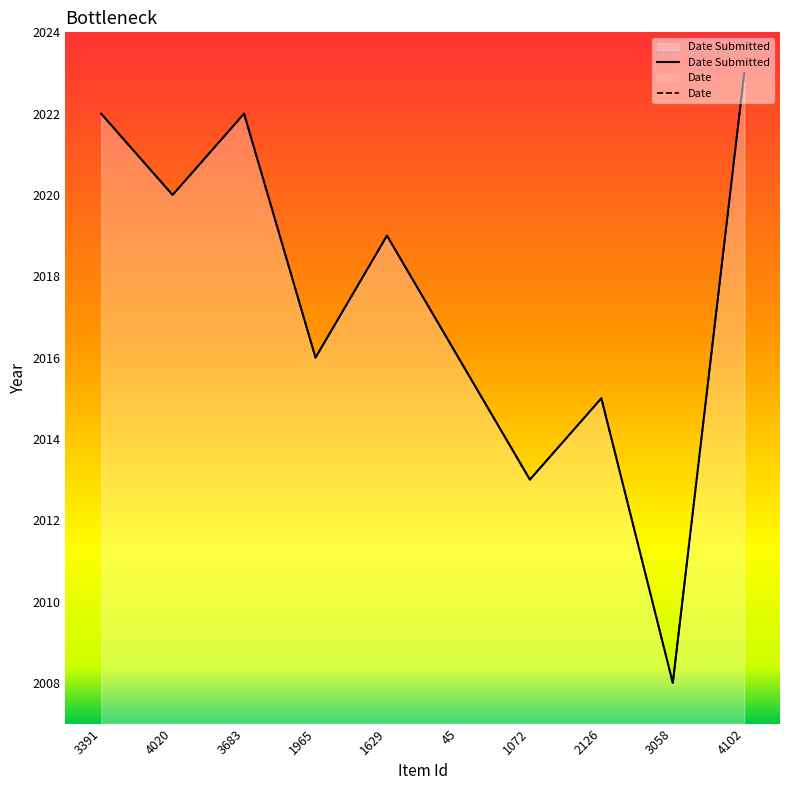

How many series are shown in this chart?

2